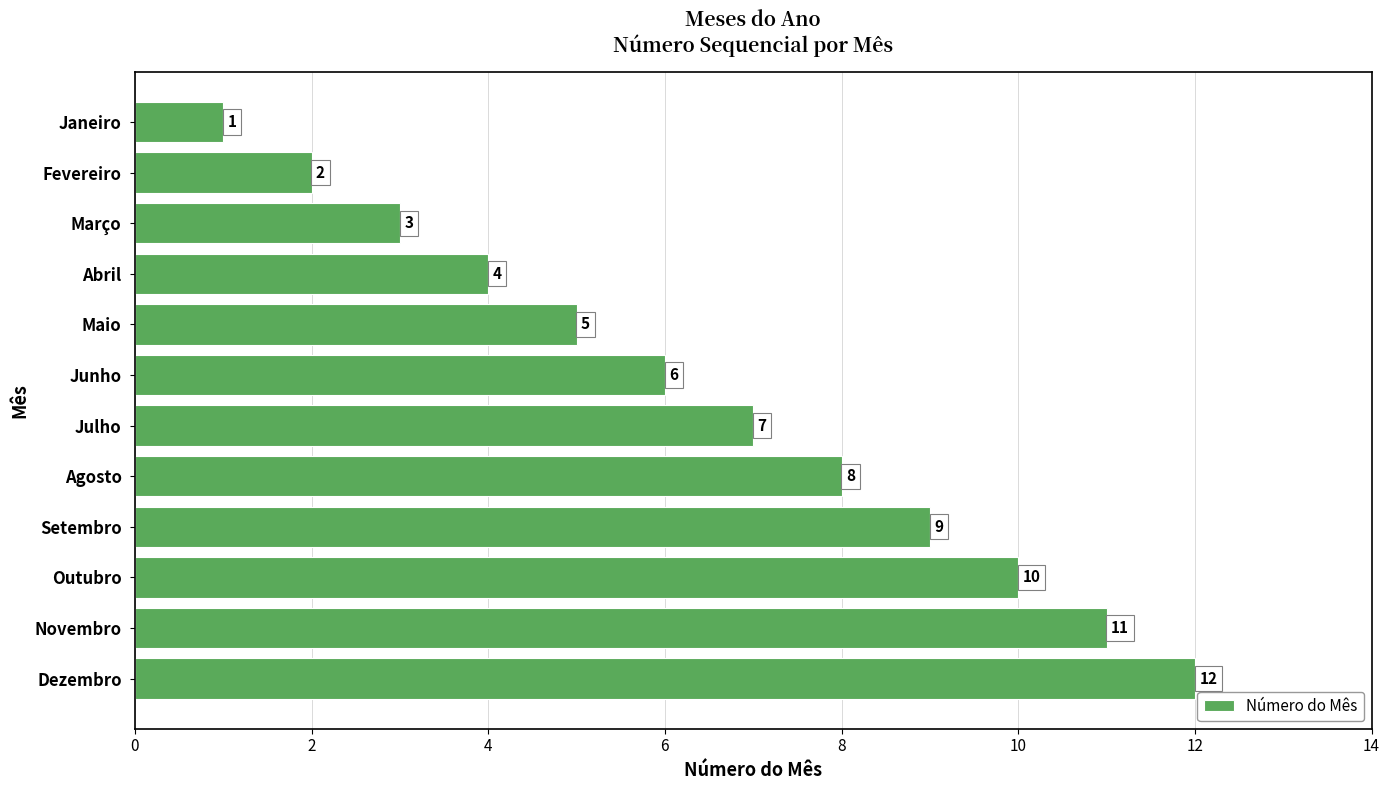

At which label is the value closest to 6?

Junho